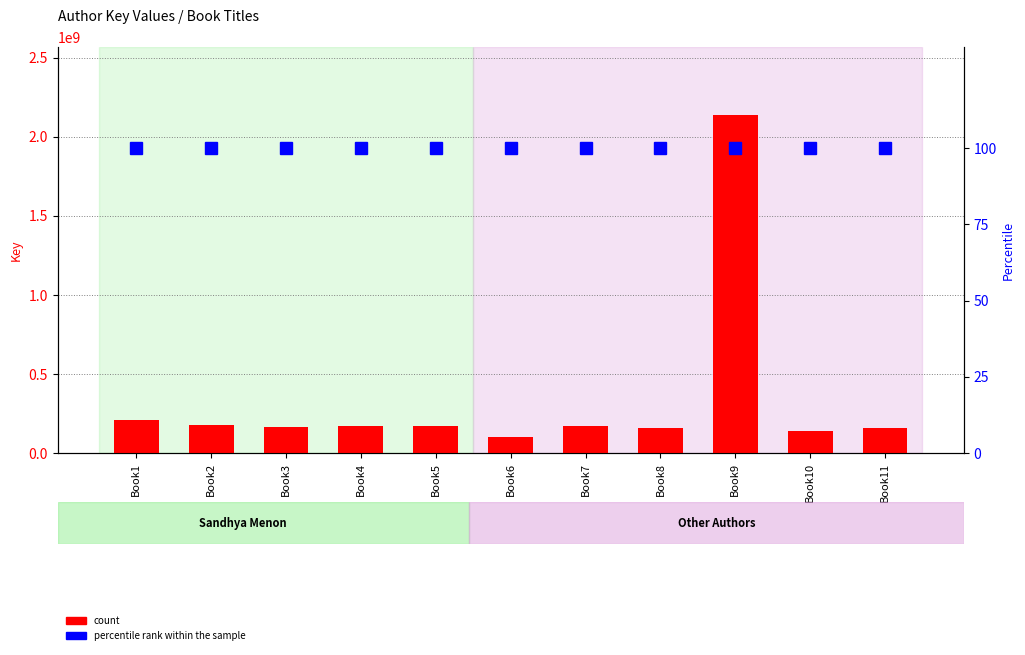

Is the value of count at Book5 greater than the value of percentile rank within the sample at Book2?

Yes